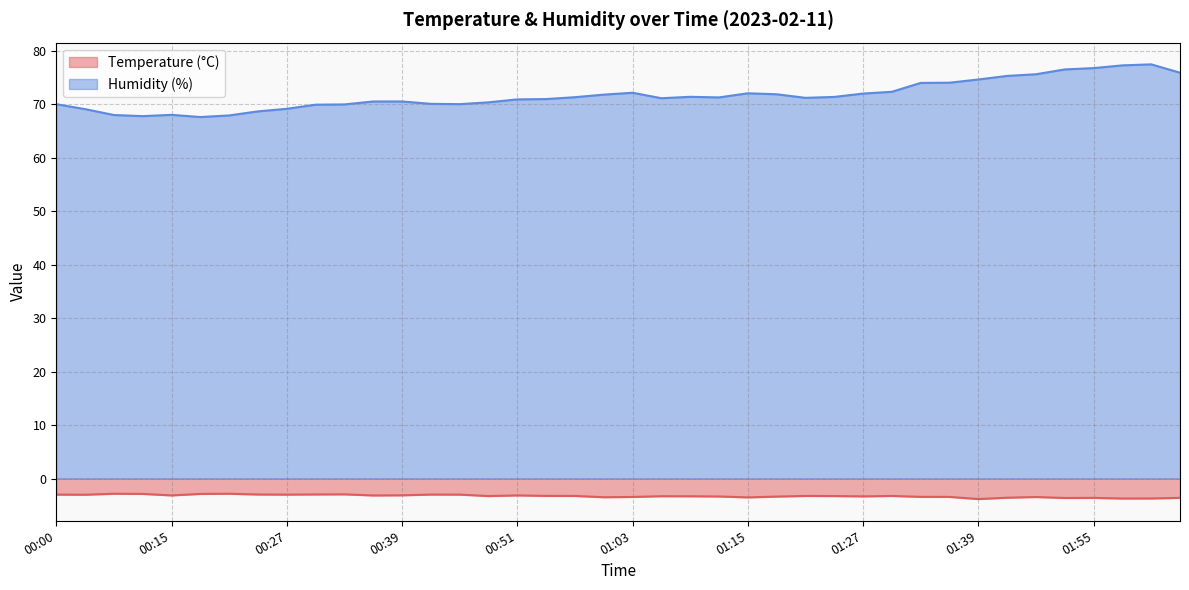

Rank the categories by Humidity (%) value from highest to lowest.

02:01, 01:58, 01:55, 01:52, 02:07, 01:49, 01:42, 01:39, 01:36, 01:33, 01:30, 01:03, 01:15, 01:27, 01:18, 01:00, 01:09, 01:24, 00:57, 01:12, 01:21, 01:06, 00:54, 00:51, 00:36, 00:39, 00:48, 00:42, 00:45, 00:00, 00:33, 00:30, 00:27, 00:03, 00:24, 00:15, 00:09, 00:21, 00:11, 00:18